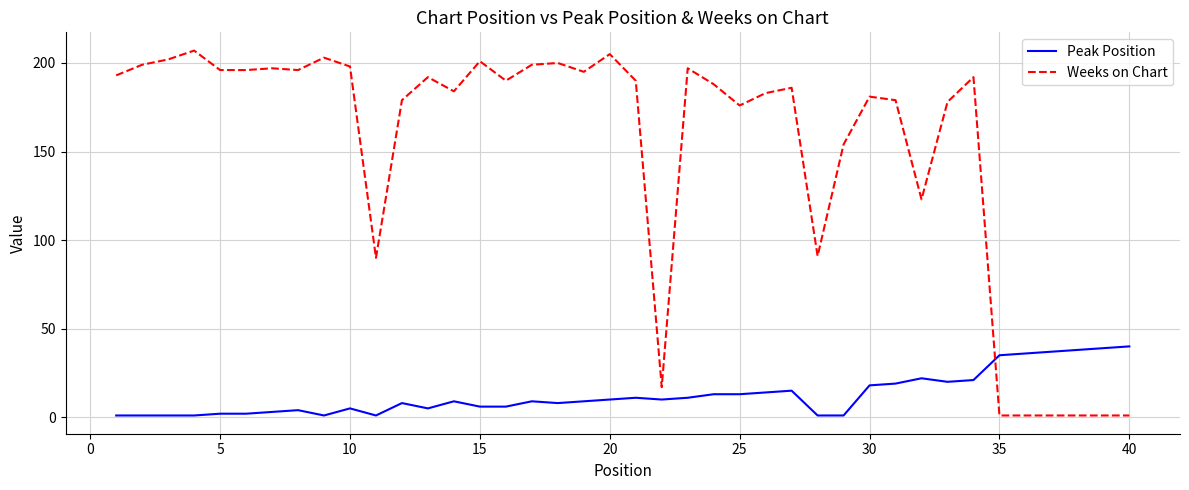

Which series has the largest range (max minus min)?

Weeks on Chart